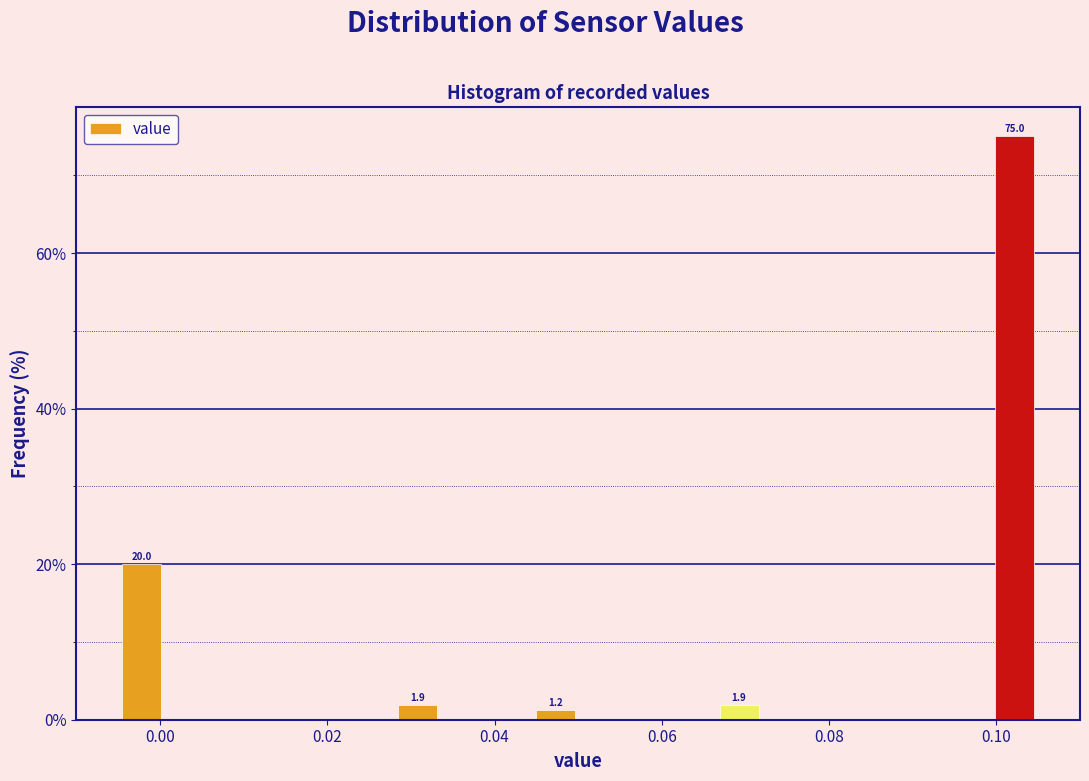

Around what value on the x-axis is the tallest bar? Give the approximate position of its centre, as read against the axis.

0.102